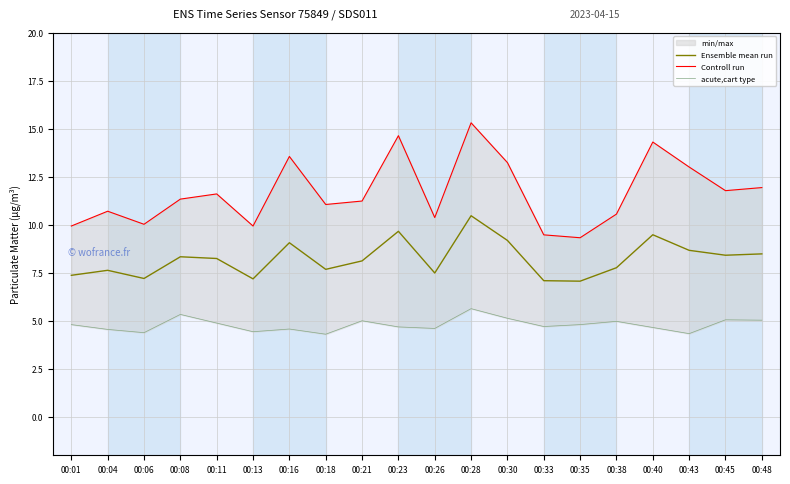

Does the chart display data point markers on the line(s)?

No